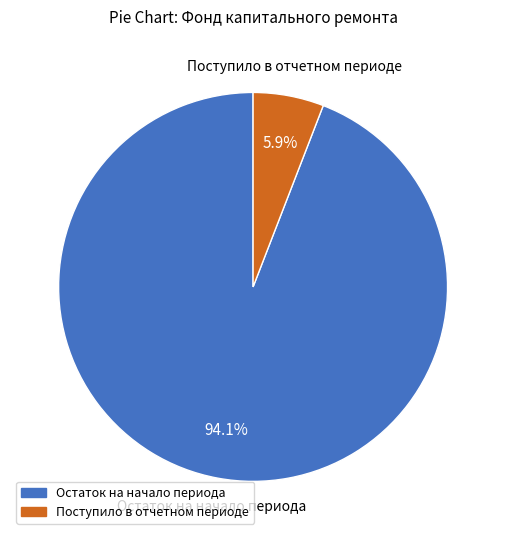

Is there a majority slice in this chart?

Yes